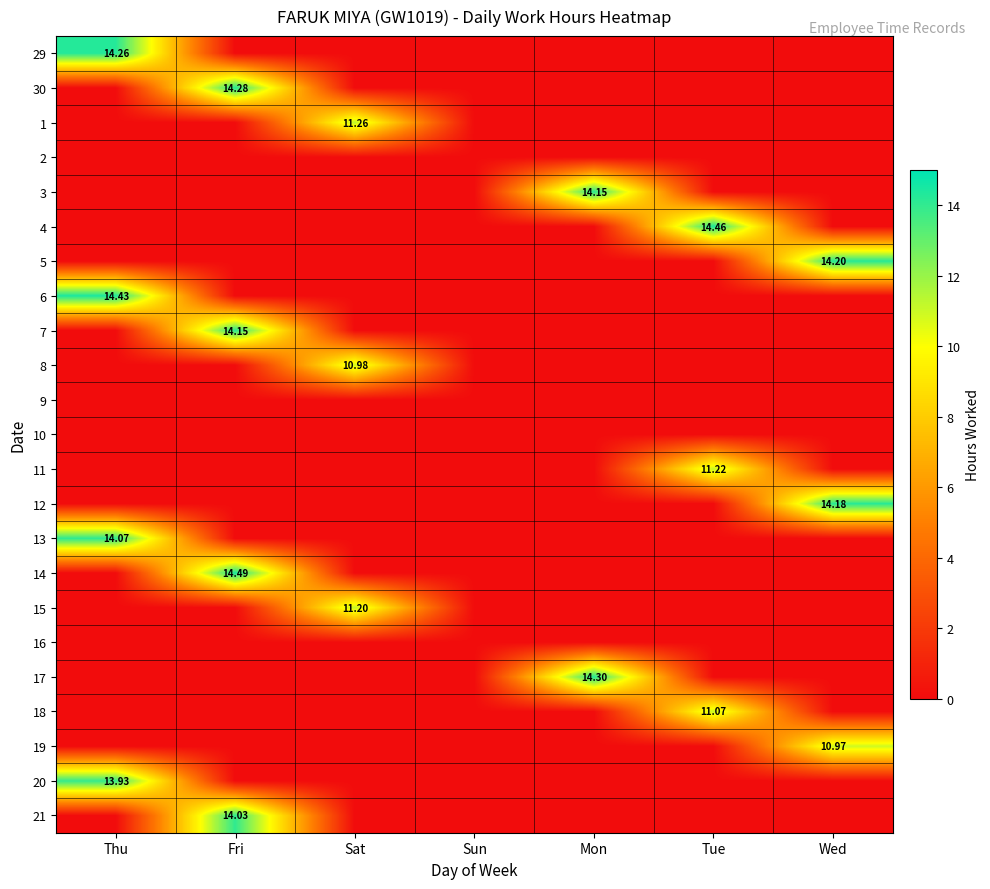

Is the value of 8 at Sat greater than the value of 19 at Thu?

Yes